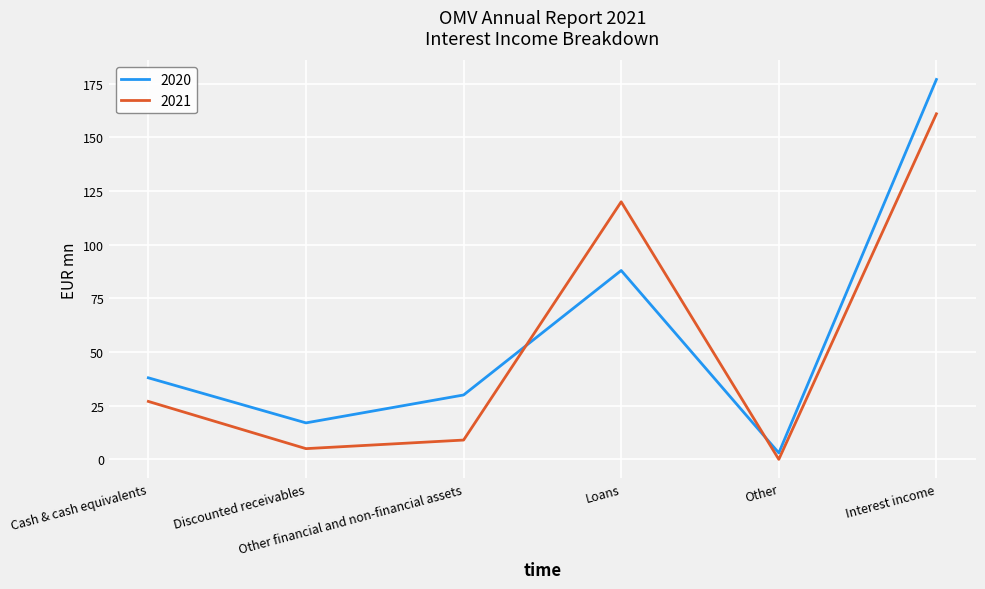

Is it true that 2020 equals 24 at Discounted receivables?

False